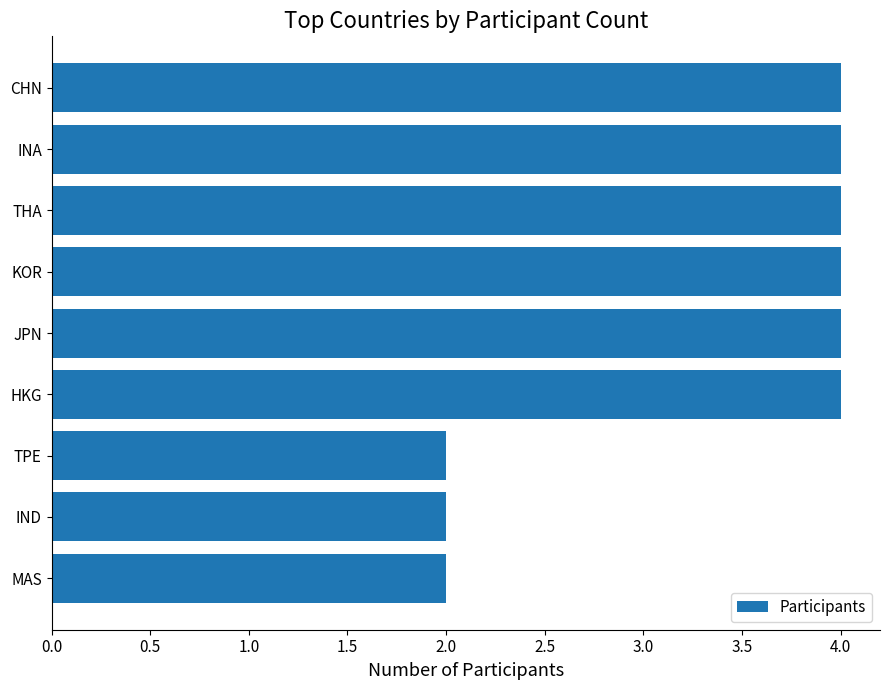

The chart shows a value of 4 at KOR. True or false?

True